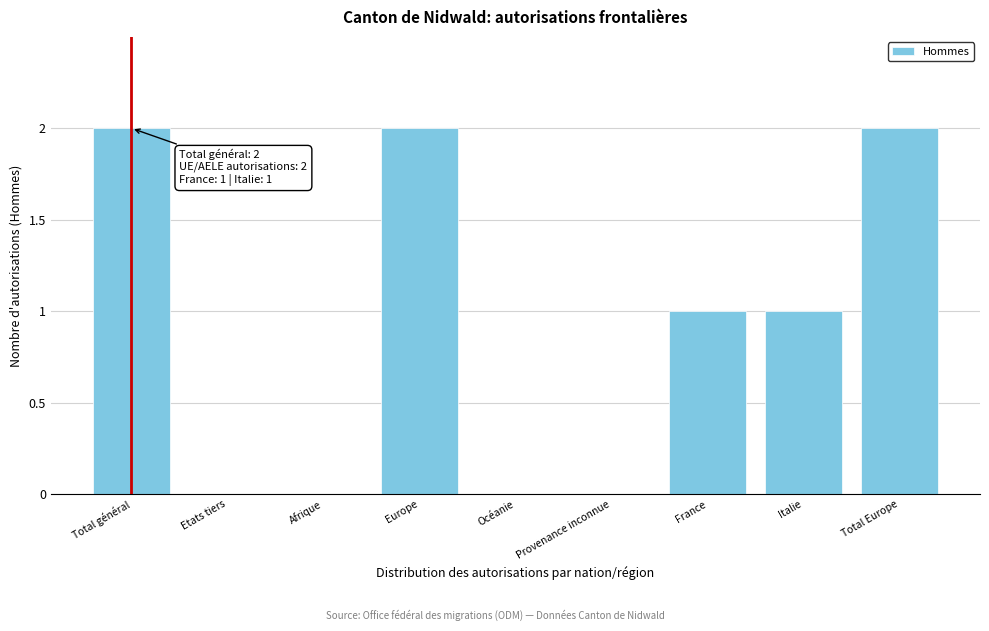

Reading left to right, transcribe all the data shown in this chart.

Total général=2	Etats tiers=0	Afrique=0	Europe=2	Océanie=0	Provenance inconnue=0	France=1	Italie=1	Total Europe=2